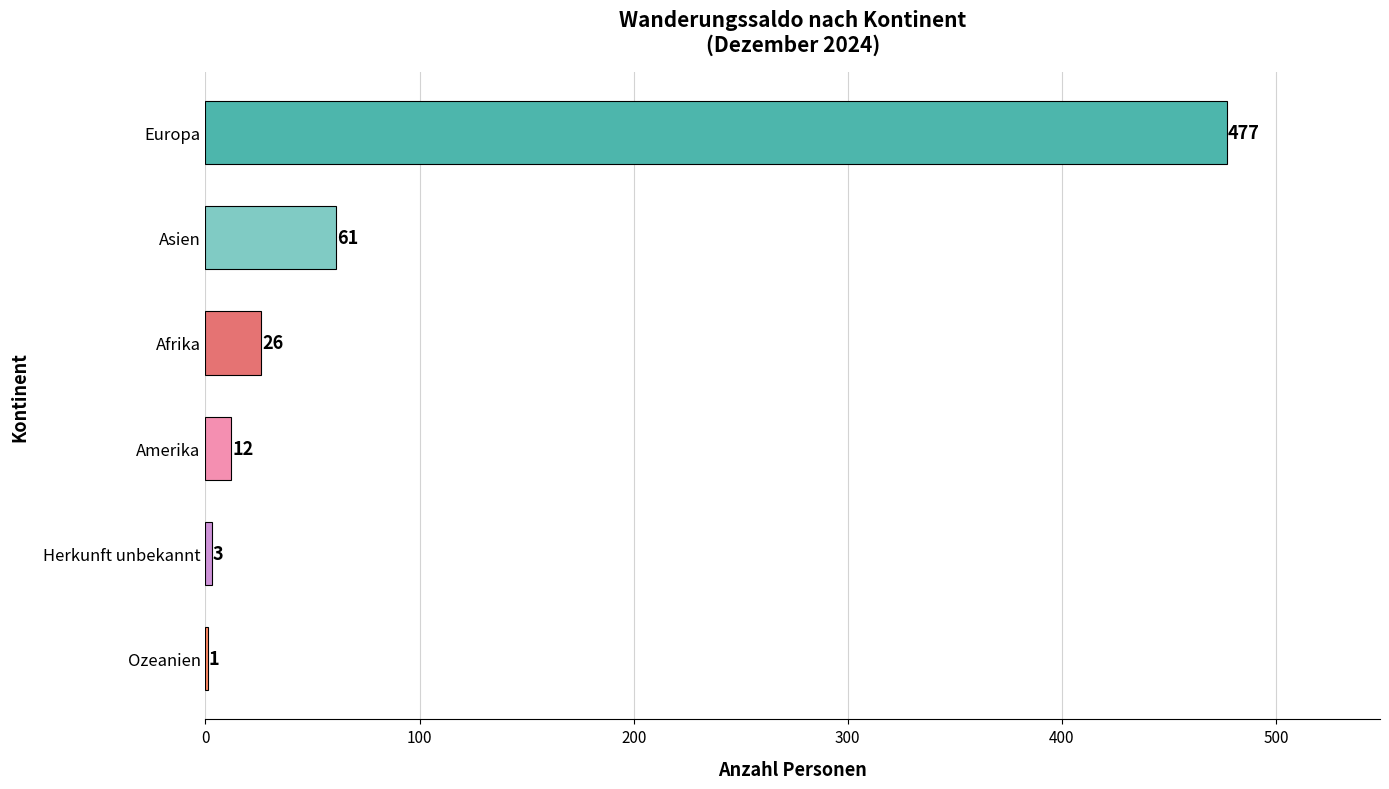

What is the sum of all values?

580